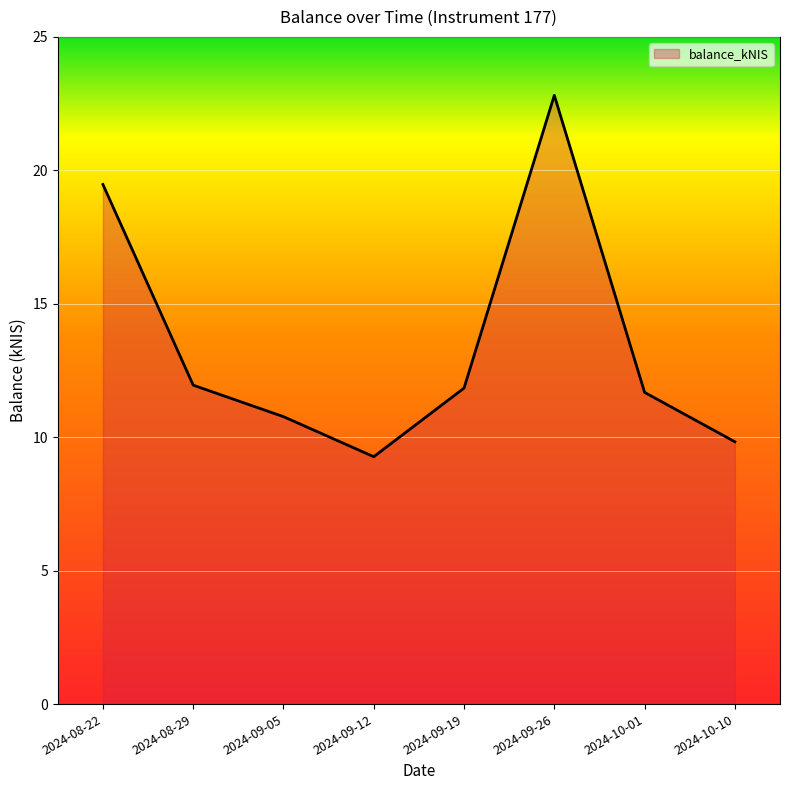

What position from the left is 2024-09-26?

6